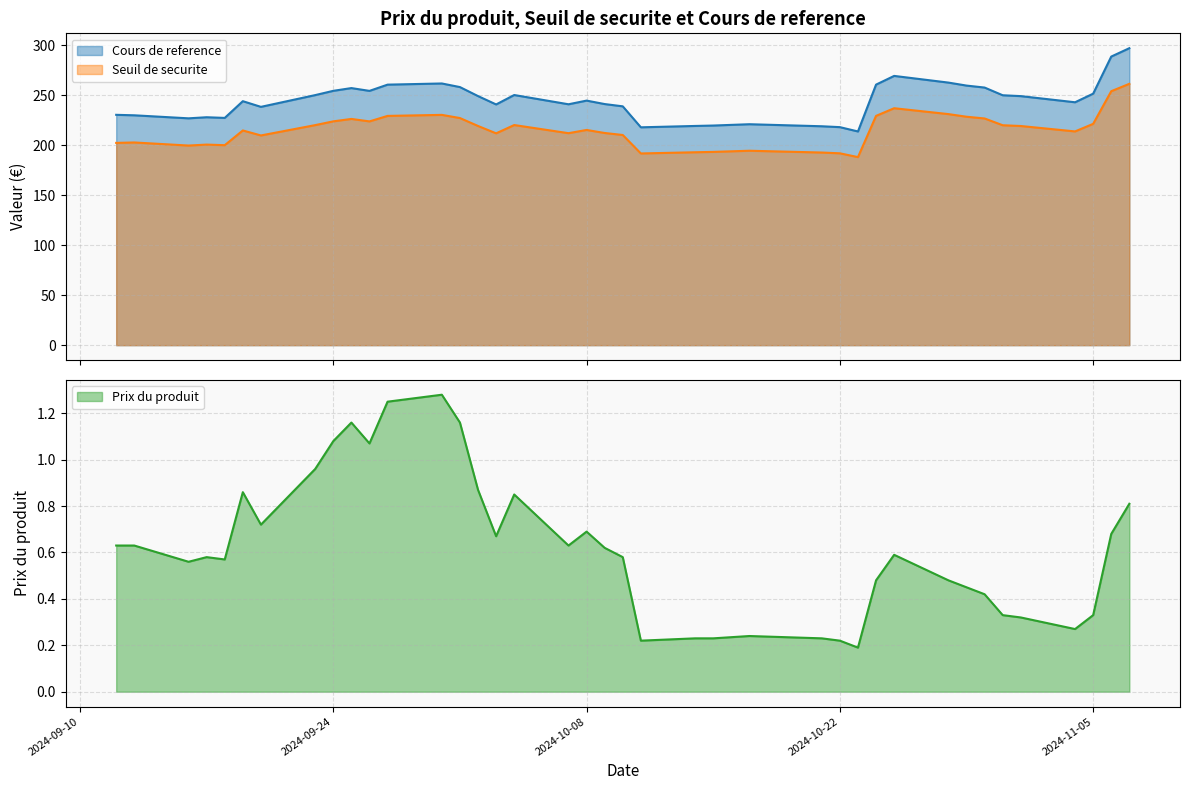

What is the highest value of the Cours de reference series?

296.9